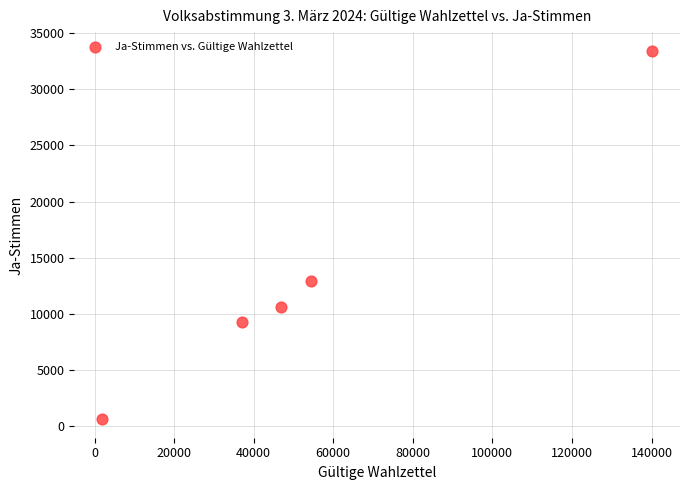

What Y value in the scatter plot is closest to 17035?

12893